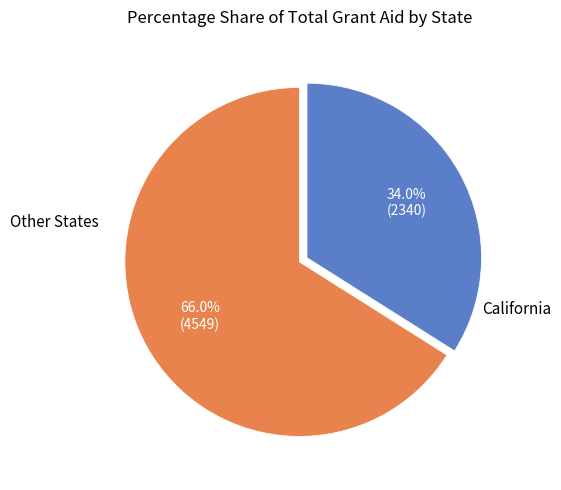

Does any single category account for the majority?

Yes